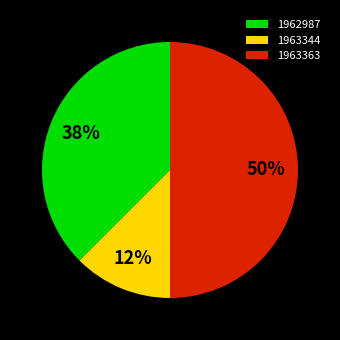

To the nearest percent, what percentage of the pie is 1963363?

50%